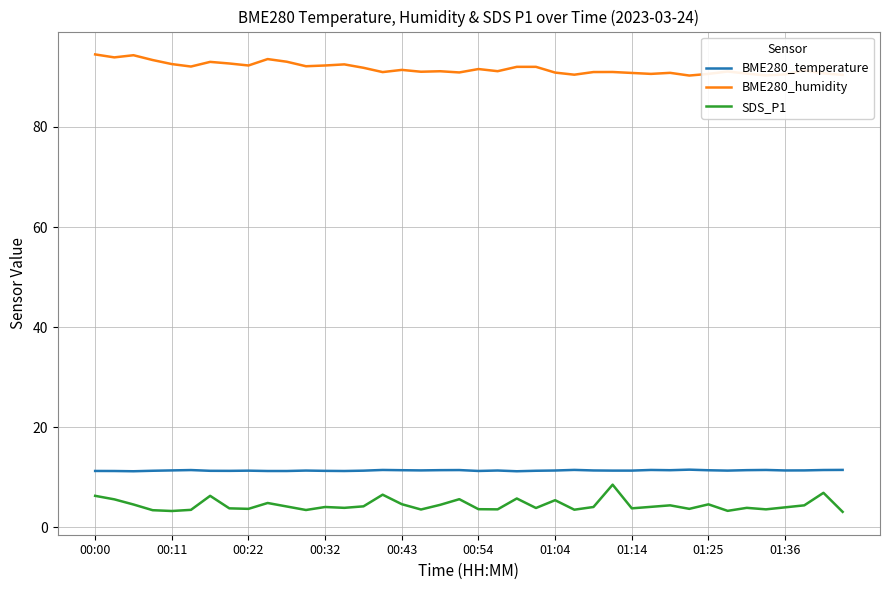

True or false: SDS_P1 has more than 0 points higher than both neighbors.

True